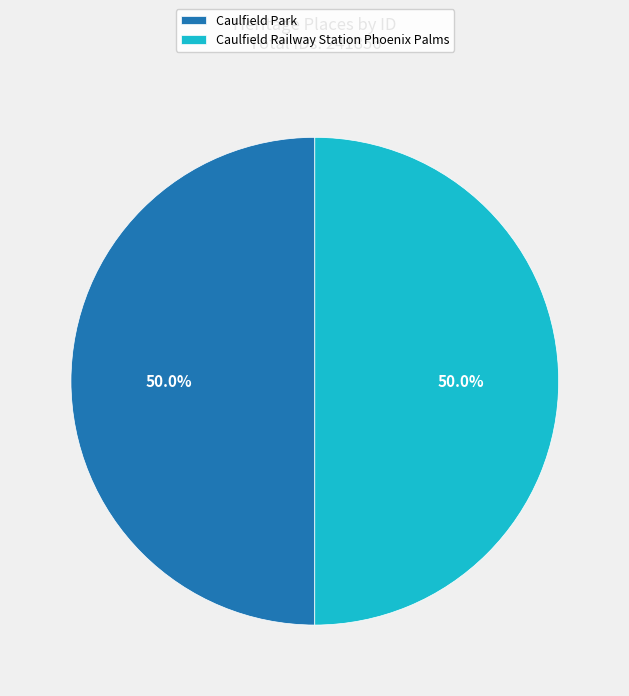

The Caulfield Park slice represents 36% of the pie. True or false?

False